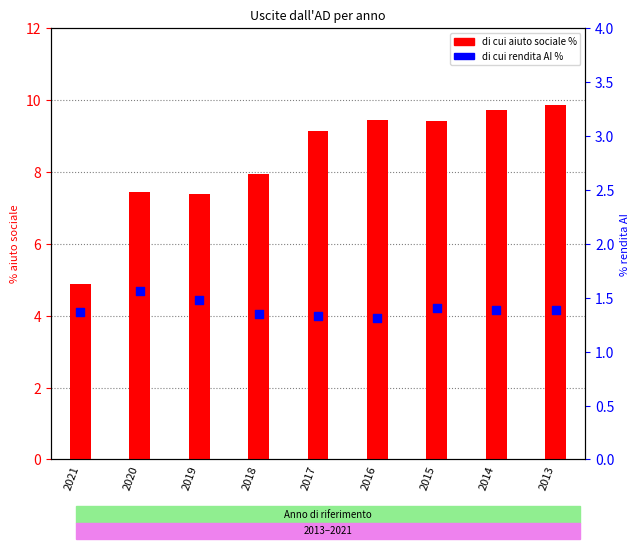

Which series has the largest total across all categories?

di cui aiuto sociale %